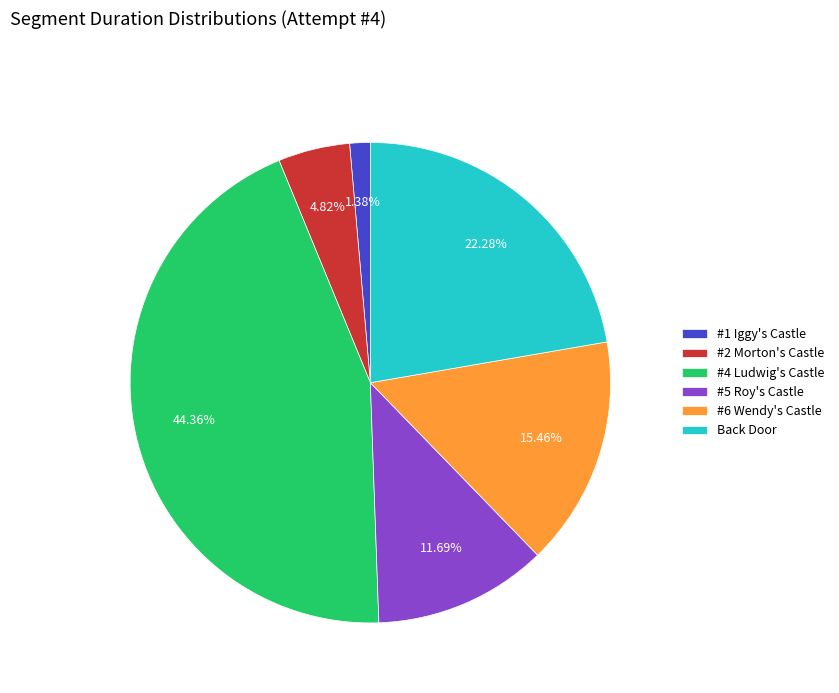

Does #4 Ludwig's Castle account for over 50% of the chart?

No